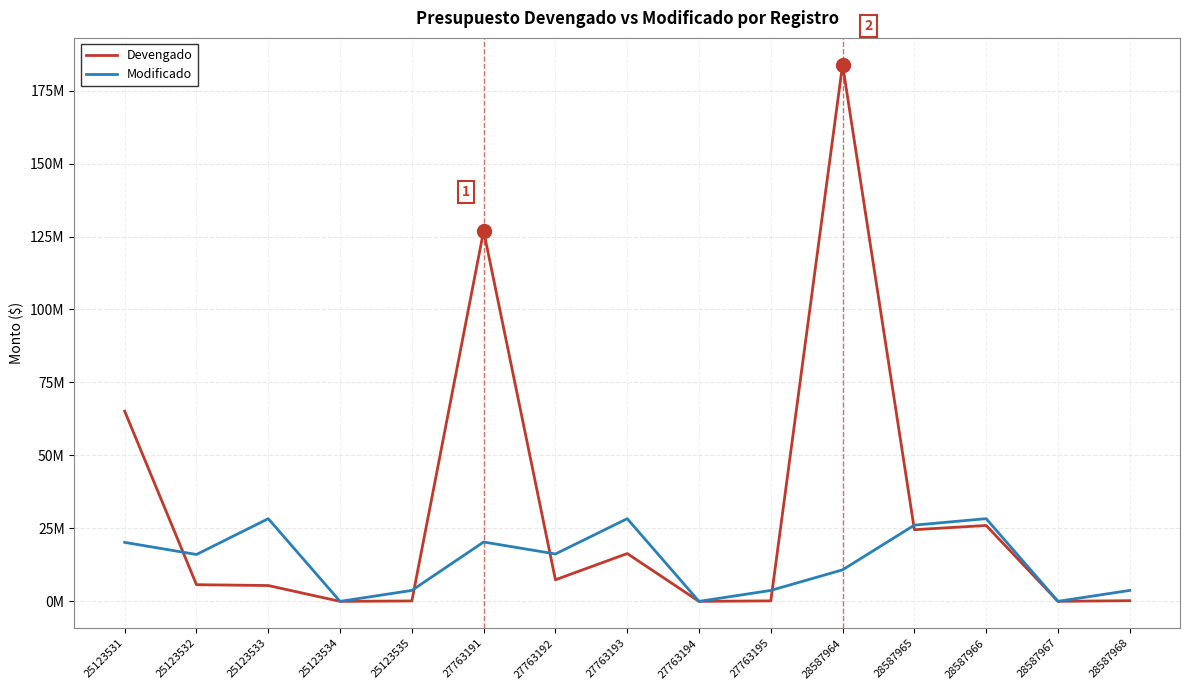

Rank the series by their maximum value, from lowest to highest.

Modificado, Devengado